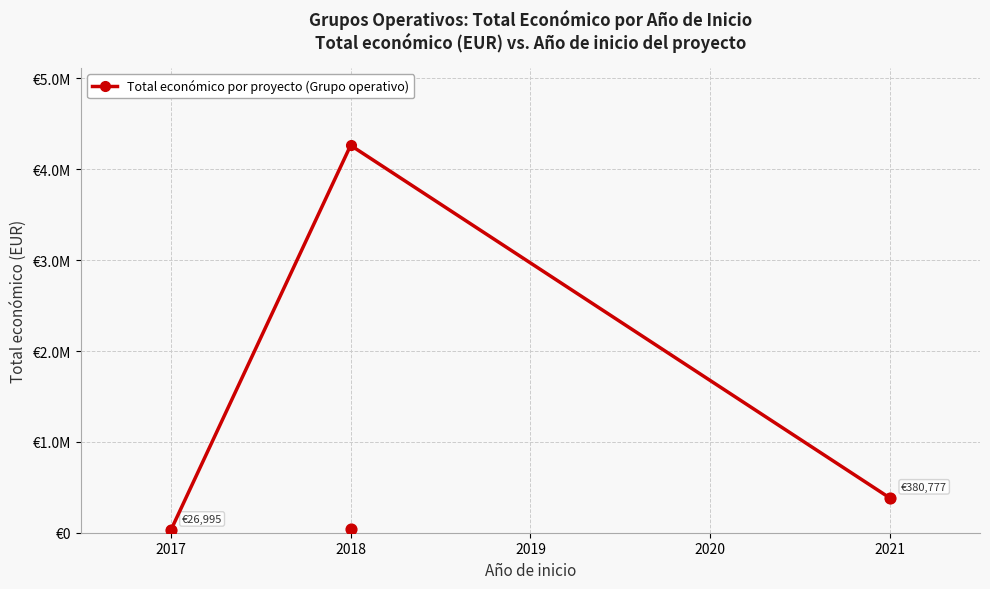

Which has a higher value, 2017 or 2018?

2018